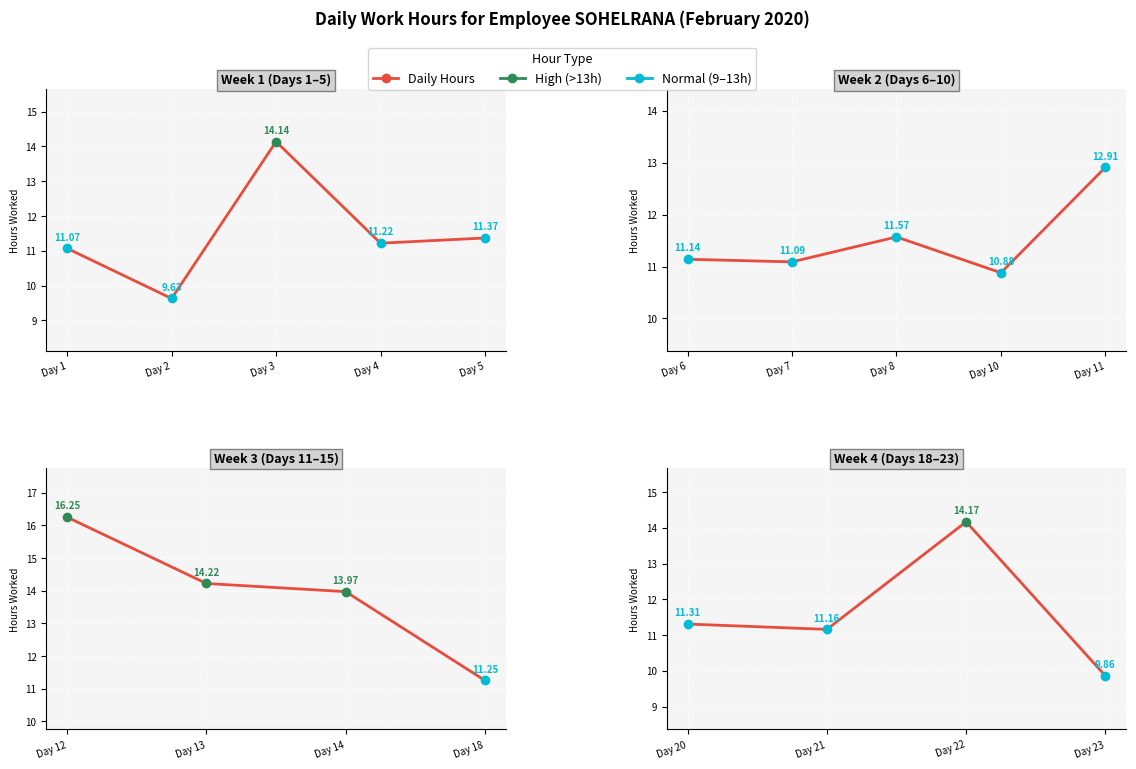

At which label does the data first exceed 11?

Day 20